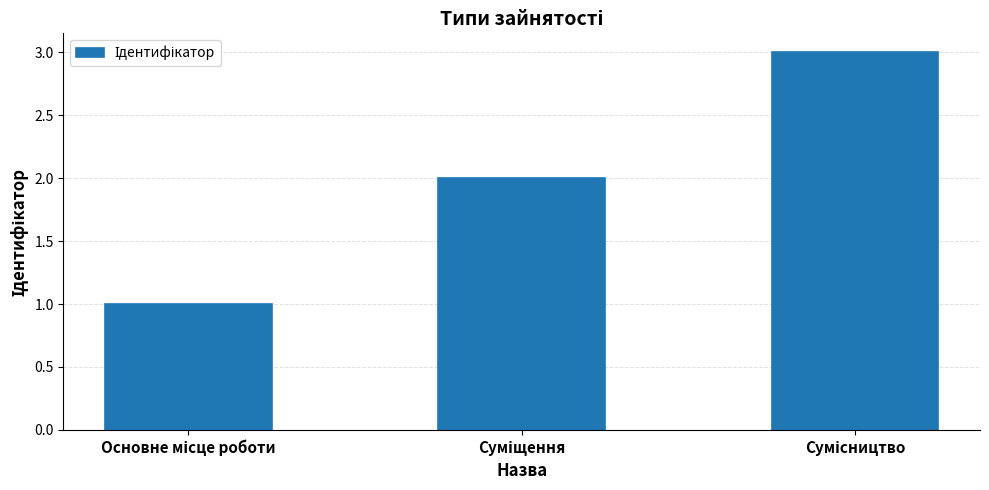

Reading left to right, transcribe all the data shown in this chart.

1	2	3